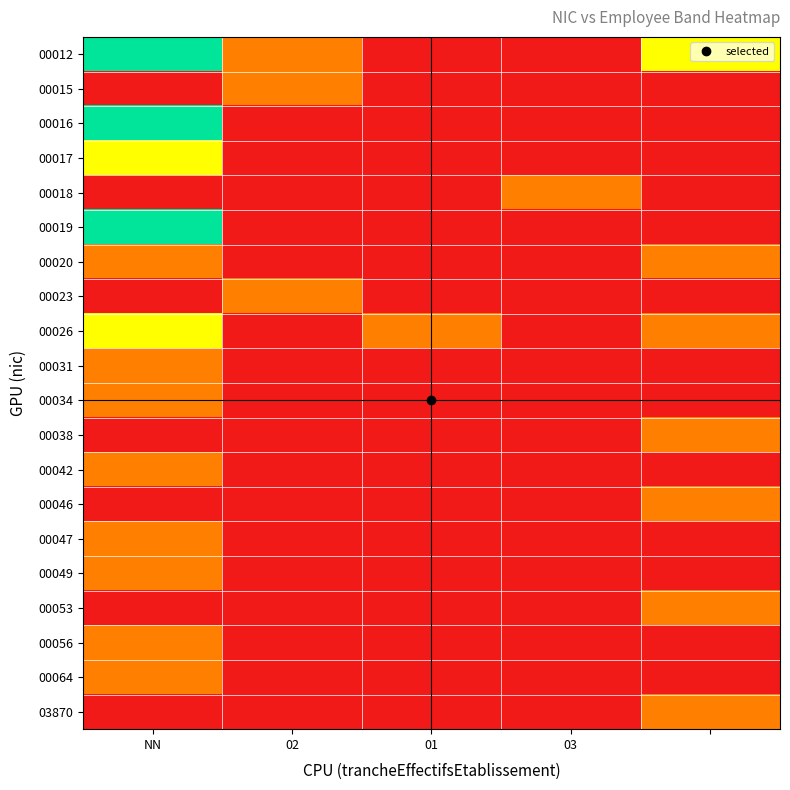

Reading right to left, extract all data points from this chart.

00012: 2	0	0	1	3
00015: 0	0	0	1	0
00016: 0	0	0	0	3
00017: 0	0	0	0	2
00018: 0	1	0	0	0
00019: 0	0	0	0	3
00020: 1	0	0	0	1
00023: 0	0	0	1	0
00026: 1	0	1	0	2
00031: 0	0	0	0	1
00034: 0	0	0	0	1
00038: 1	0	0	0	0
00042: 0	0	0	0	1
00046: 1	0	0	0	0
00047: 0	0	0	0	1
00049: 0	0	0	0	1
00053: 1	0	0	0	0
00056: 0	0	0	0	1
00064: 0	0	0	0	1
03870: 1	0	0	0	0